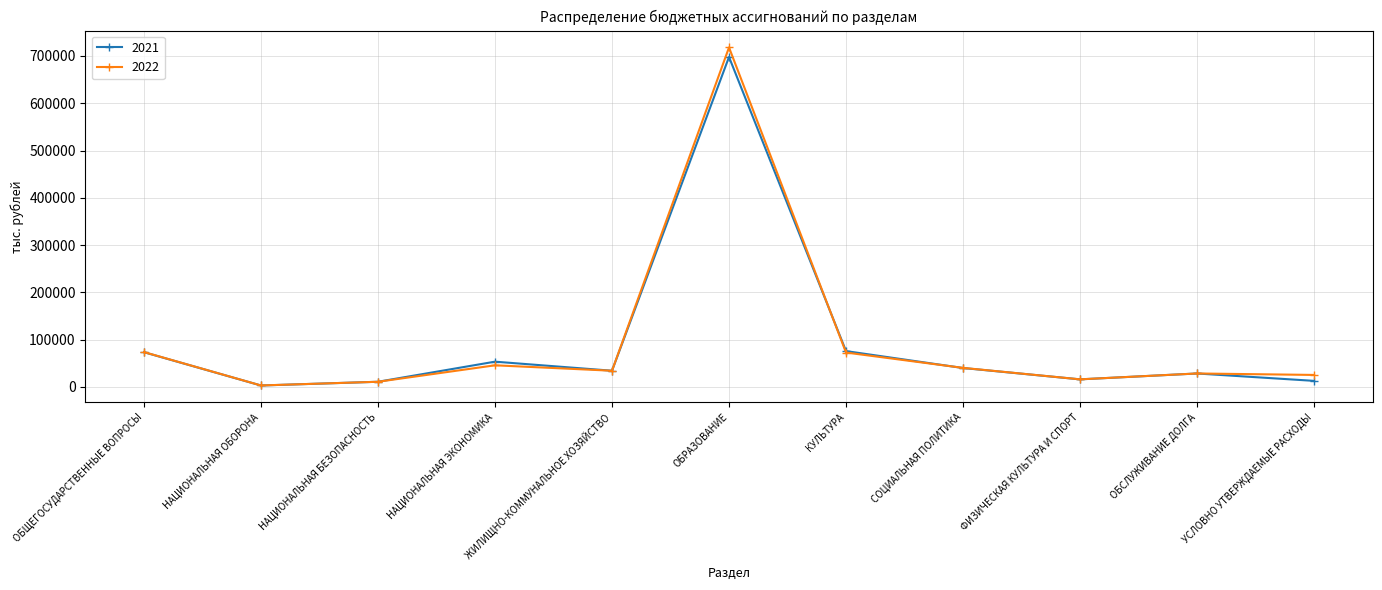

Which series has the widest spread of values?

2022